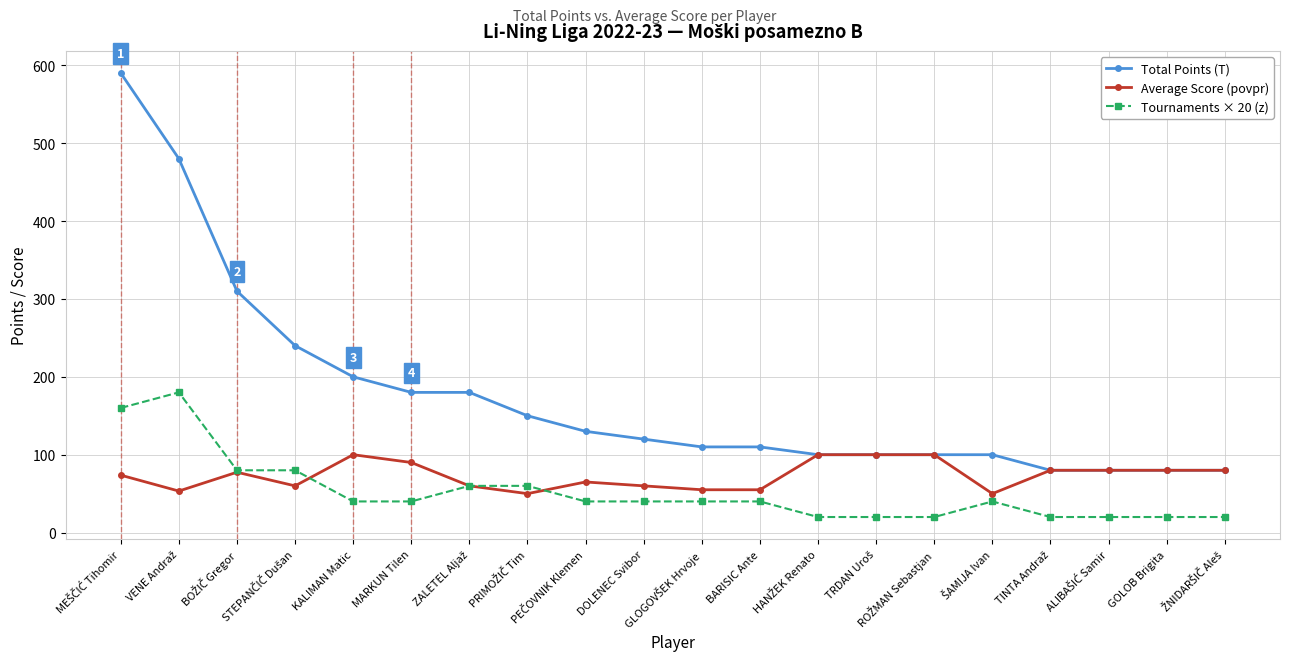

Which series has the largest total across all categories?

Total Points (T)